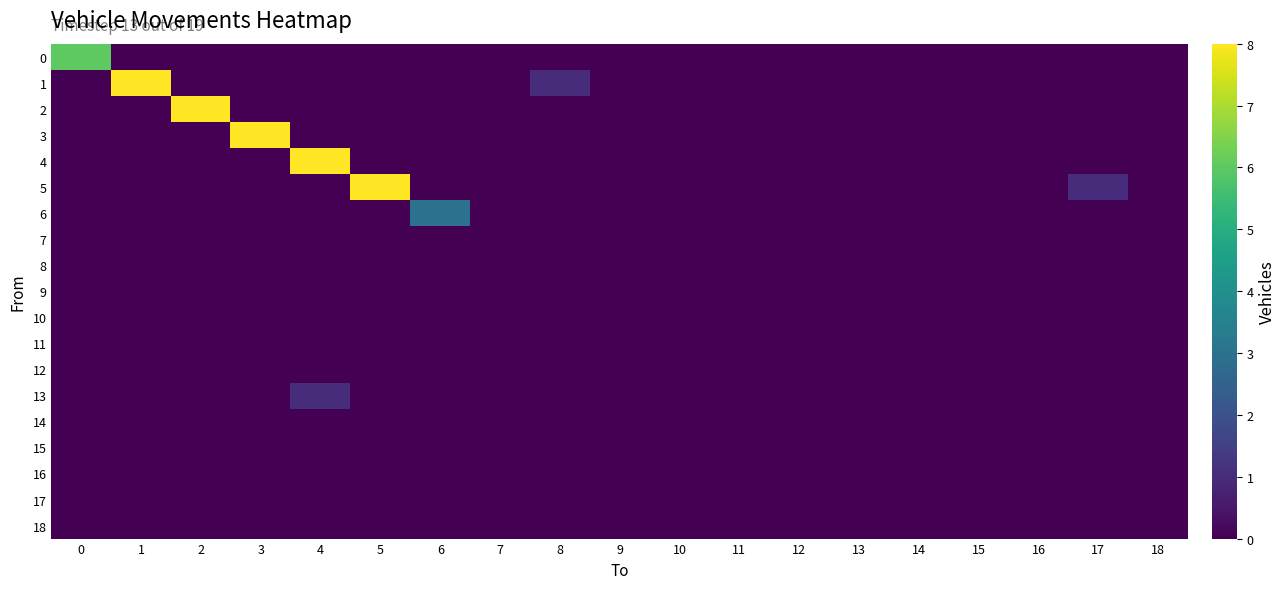

What is the greatest value displayed?

8